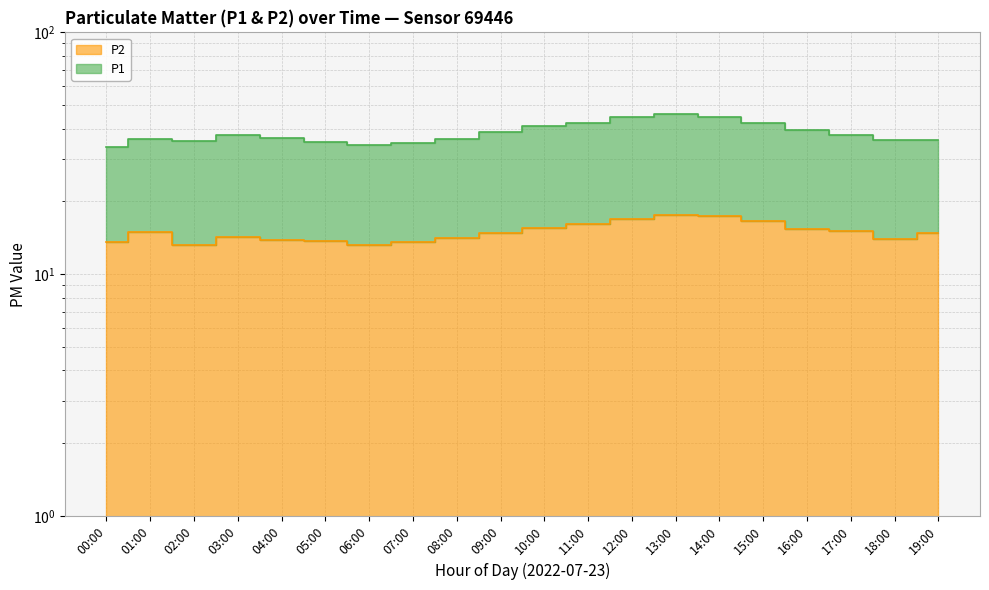

What are all the series names shown in the legend?

P1, P2